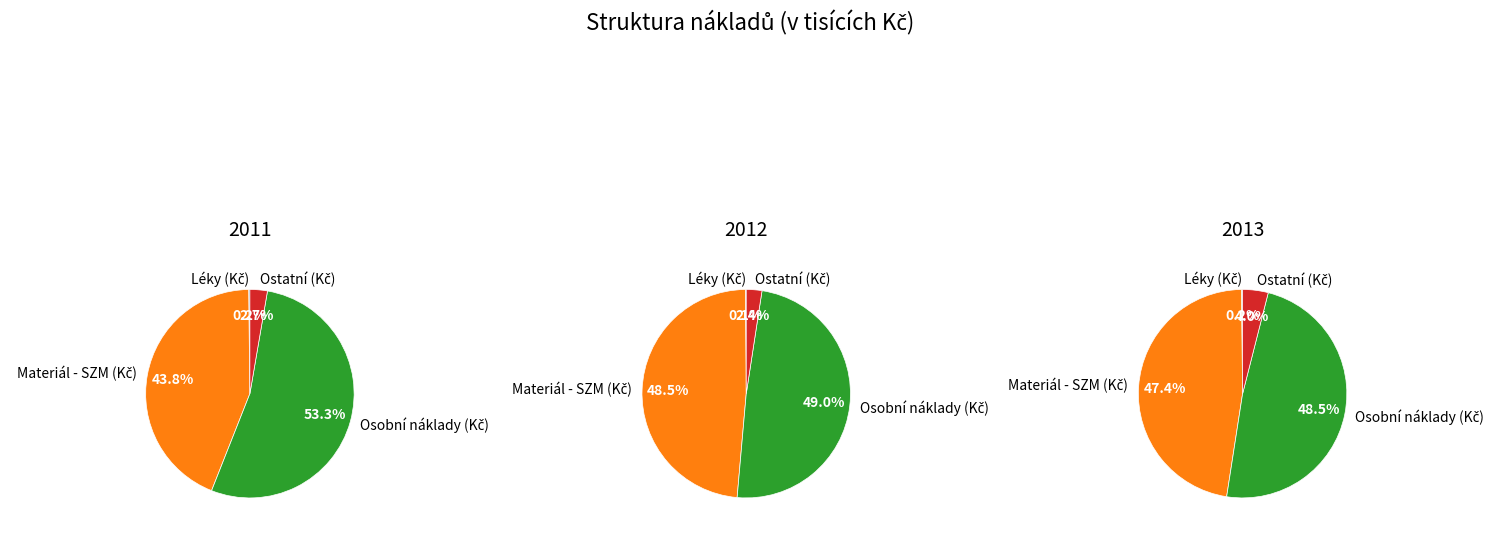

To the nearest percent, what portion does Materiál - SZM (Kč) represent?

44%